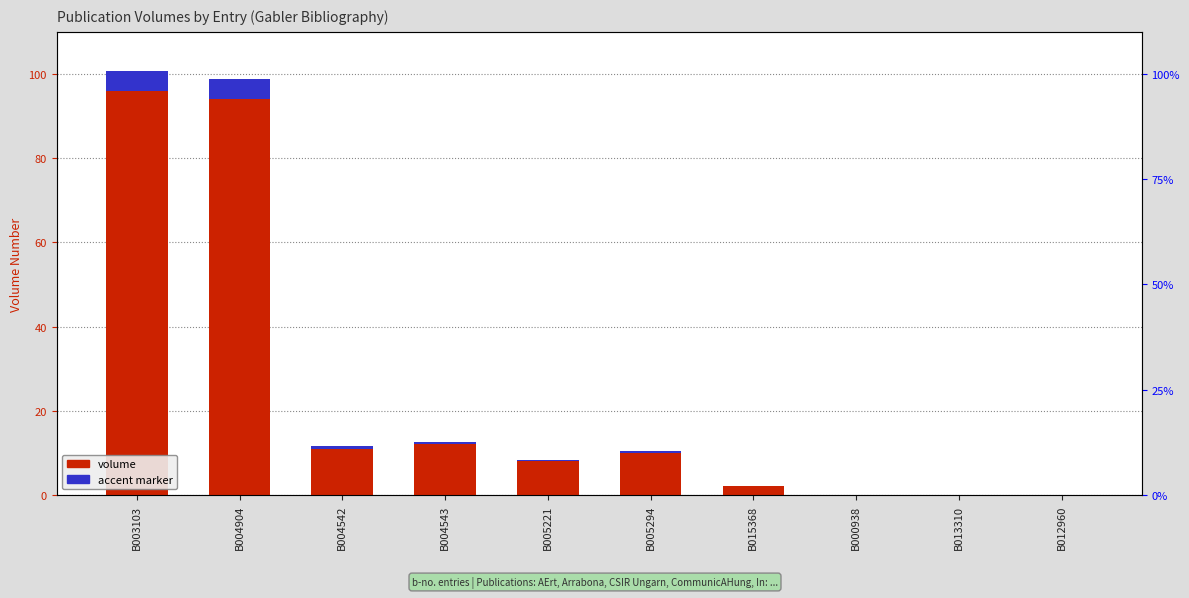

True or false: volume has a value of -54.8 at B000938.

False